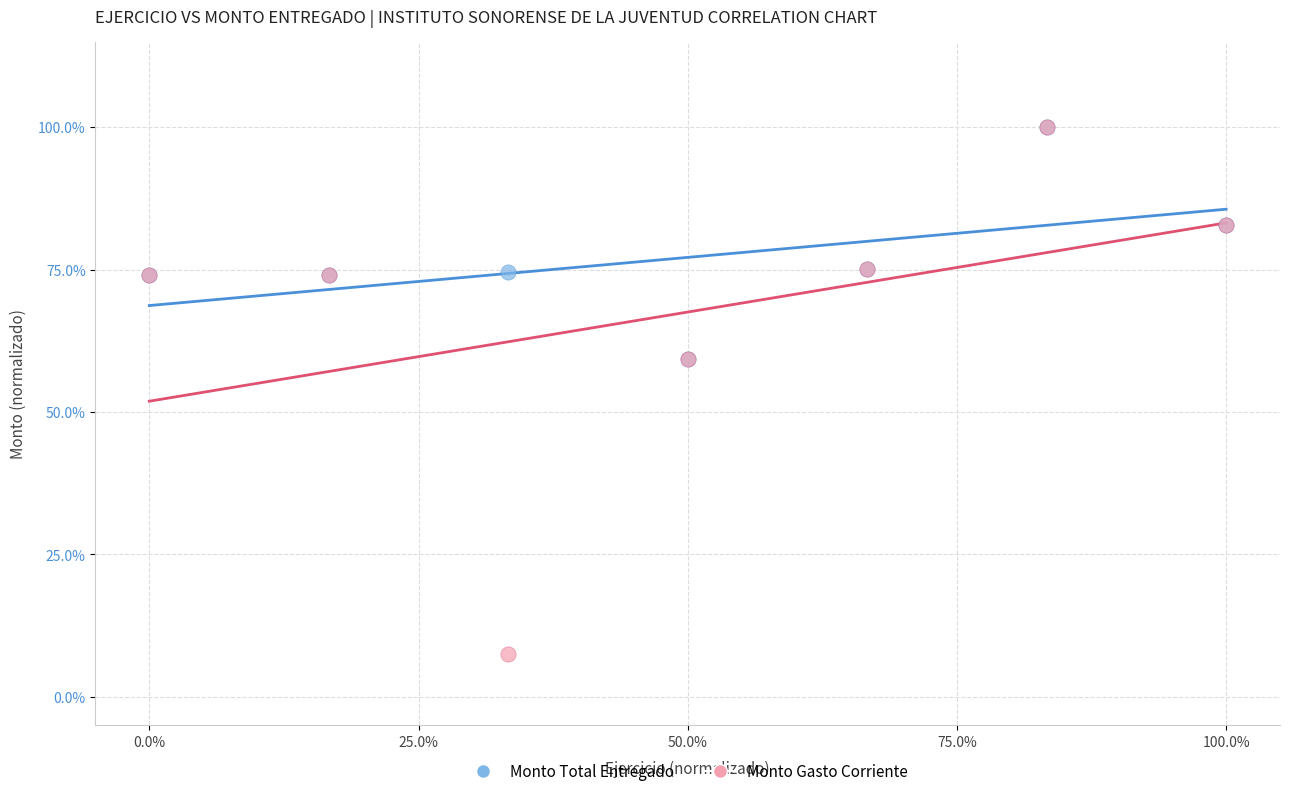

Which series reaches the minimum Y coordinate?

Monto Gasto Corriente